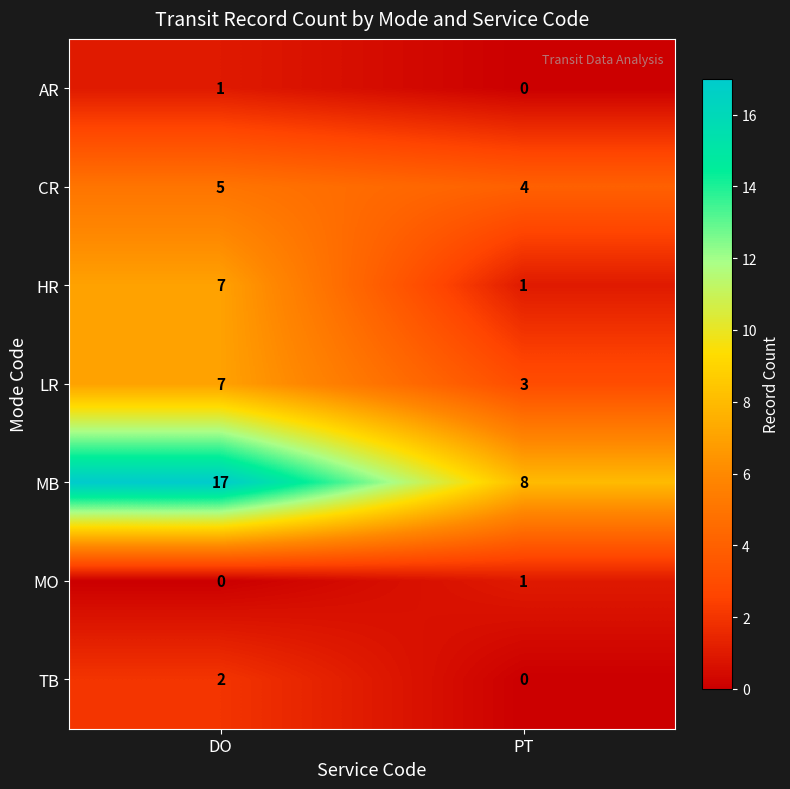

Which series has the largest range (max minus min)?

MB